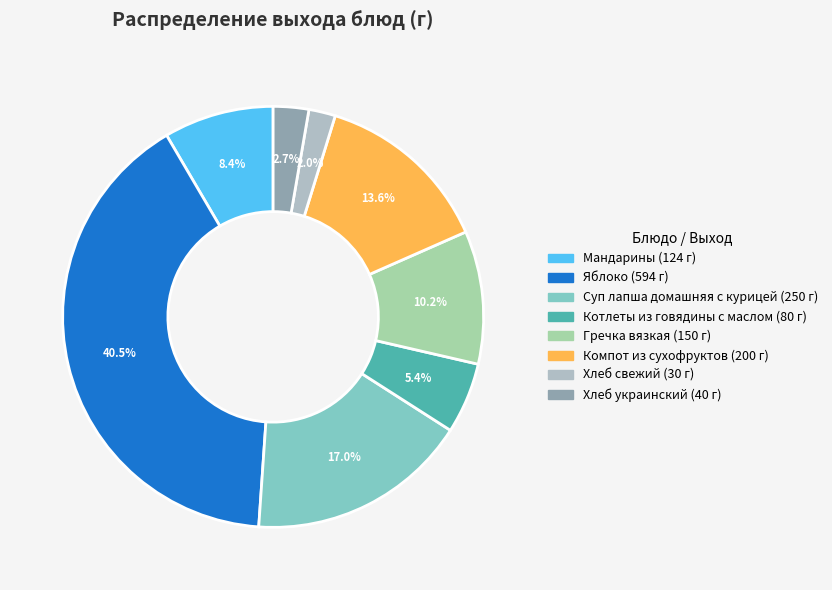

To the nearest percent, what percentage of the pie is Яблоко?

40%